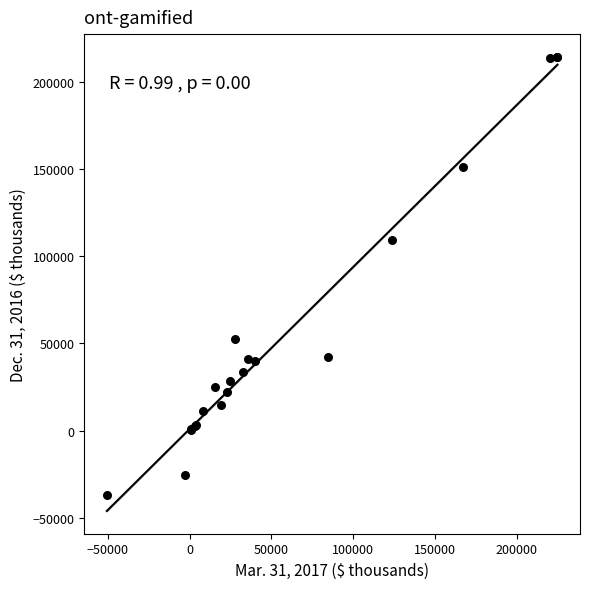

What Y value in the scatter plot is closest to 88658?

109110